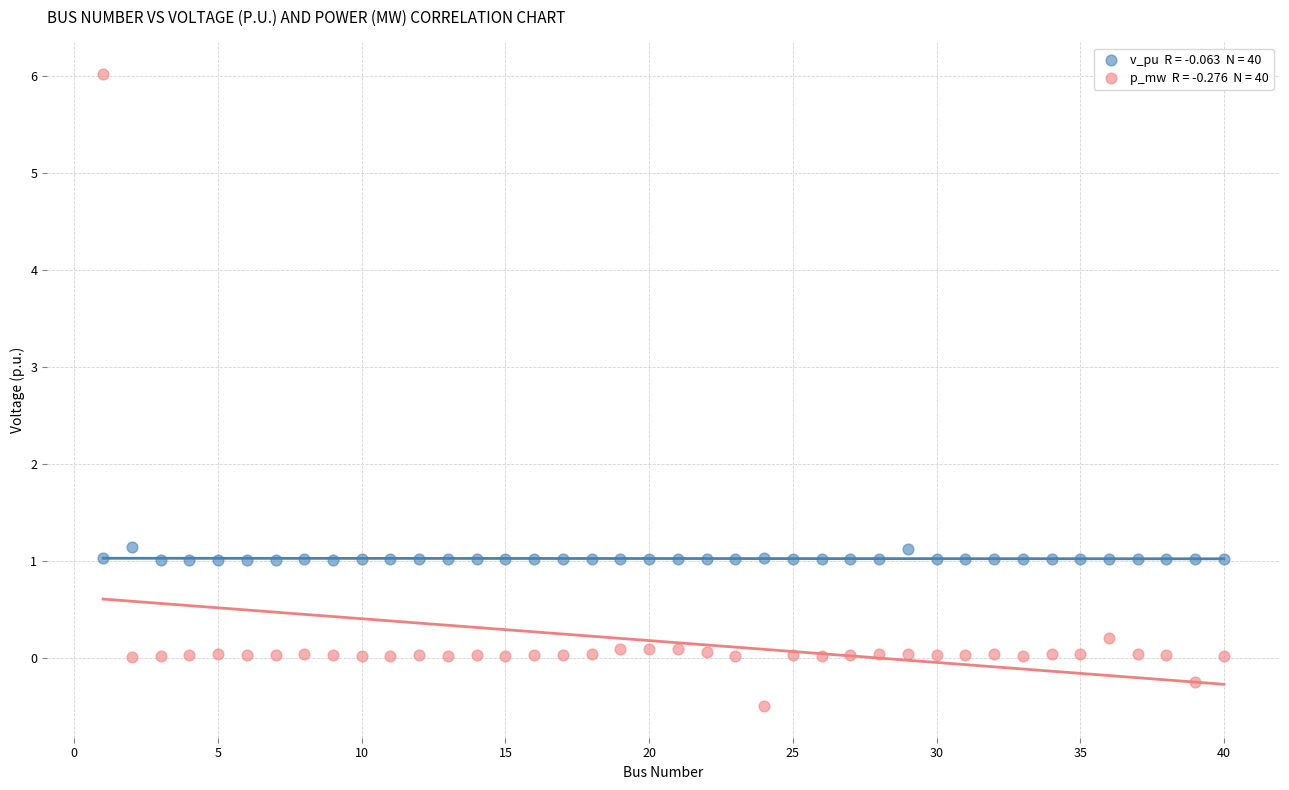

Across all data points, what is the range of X values (max minus min)?

39.0